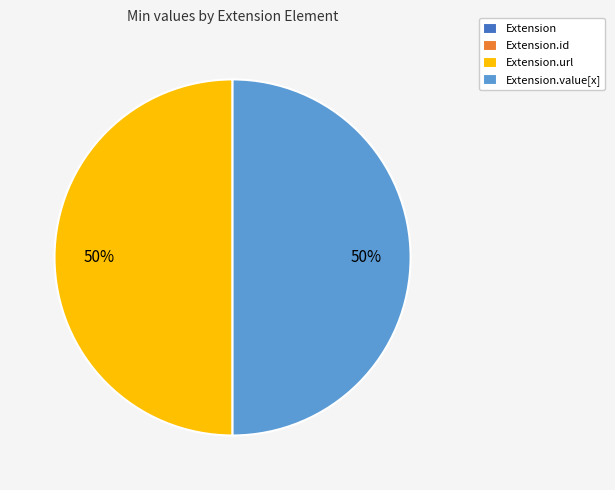

To the nearest percent, what is the average slice percentage?

25%